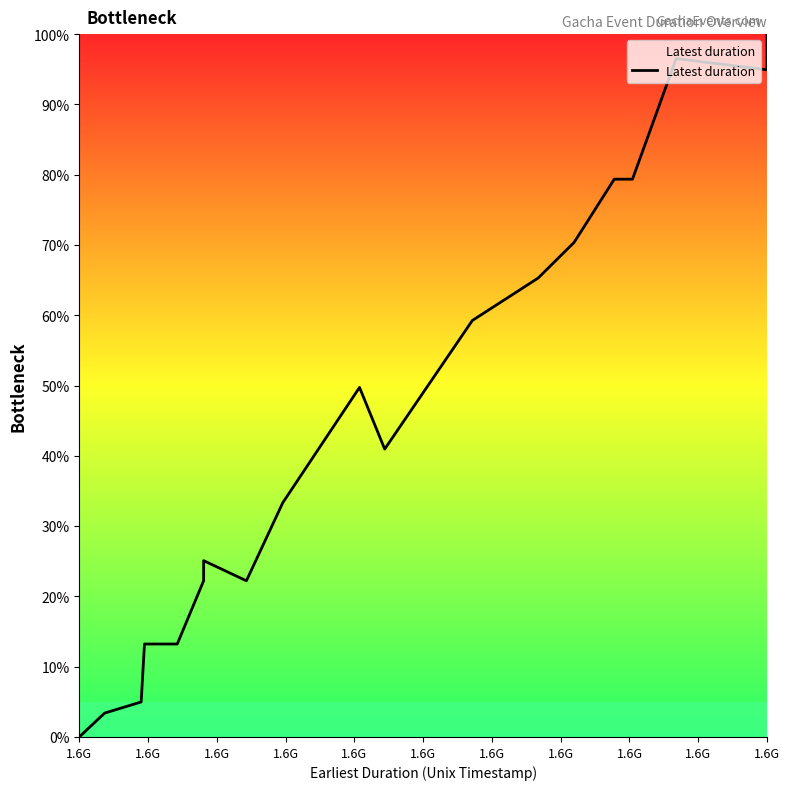

What is the sum of the values at 15 and 28?

81.5